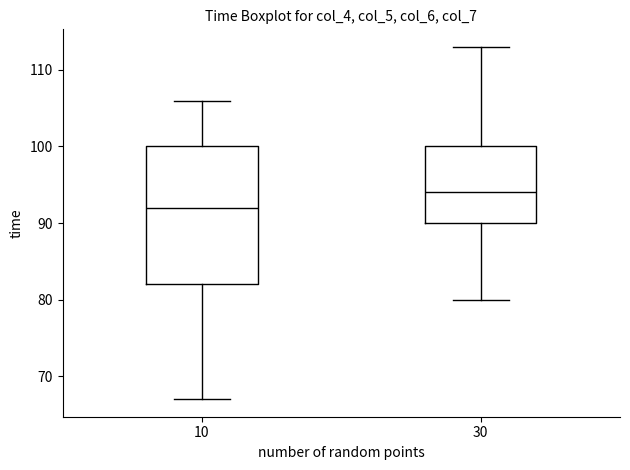

Comparing the boxes themselves (not the whiskers), which one is the tallest?

10